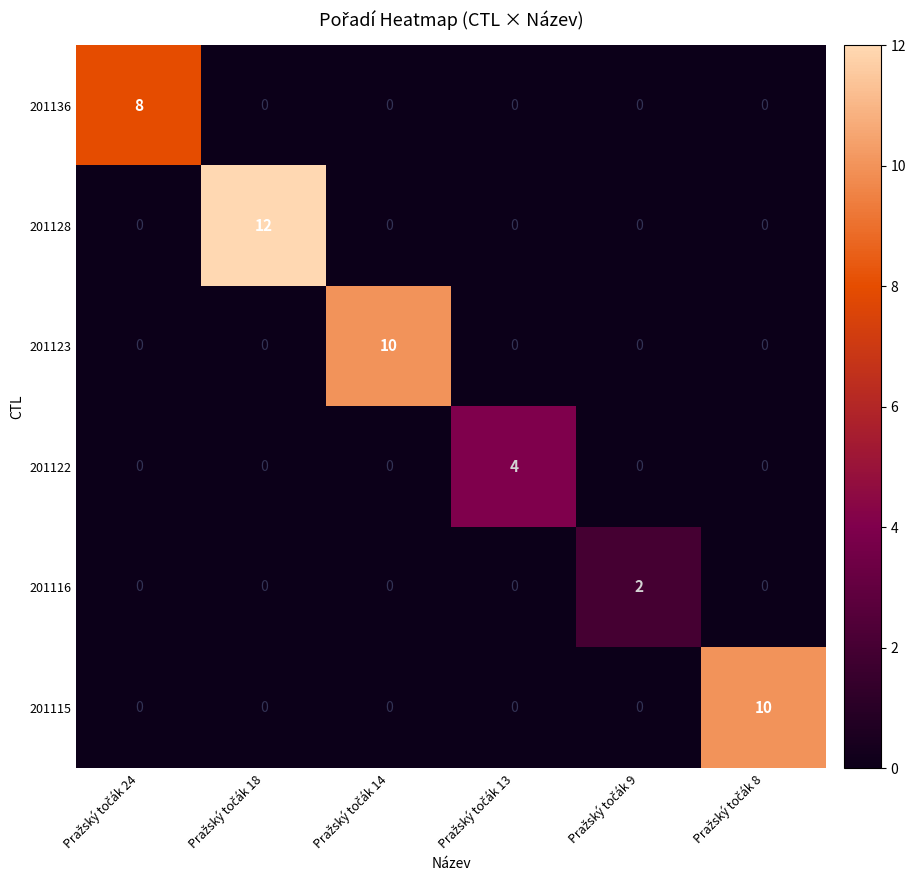

Which series has the widest spread of values?

201128